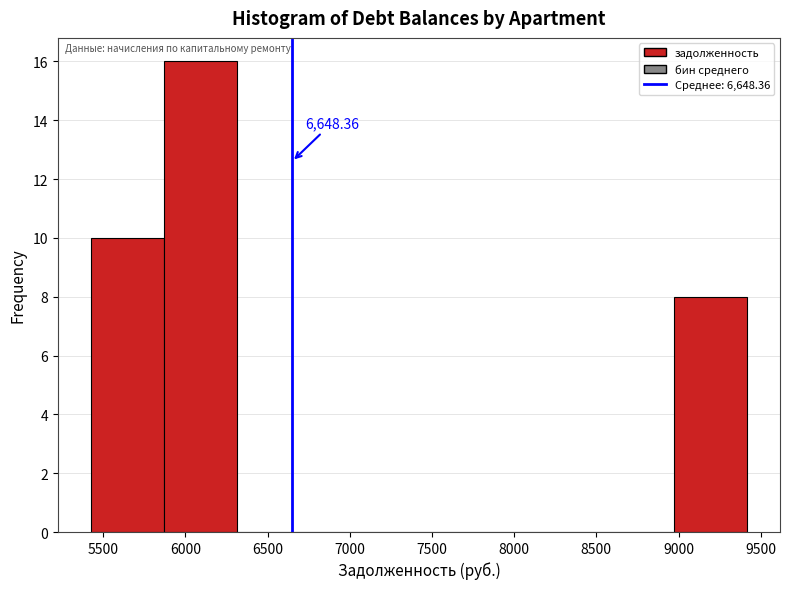

Which range on the x-axis has the tallest bar?

5850 to 6300